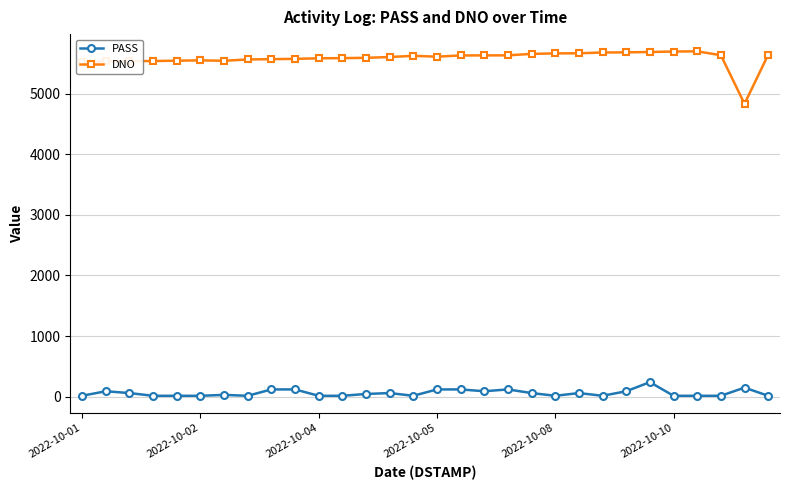

Which series has the largest total across all categories?

DNO